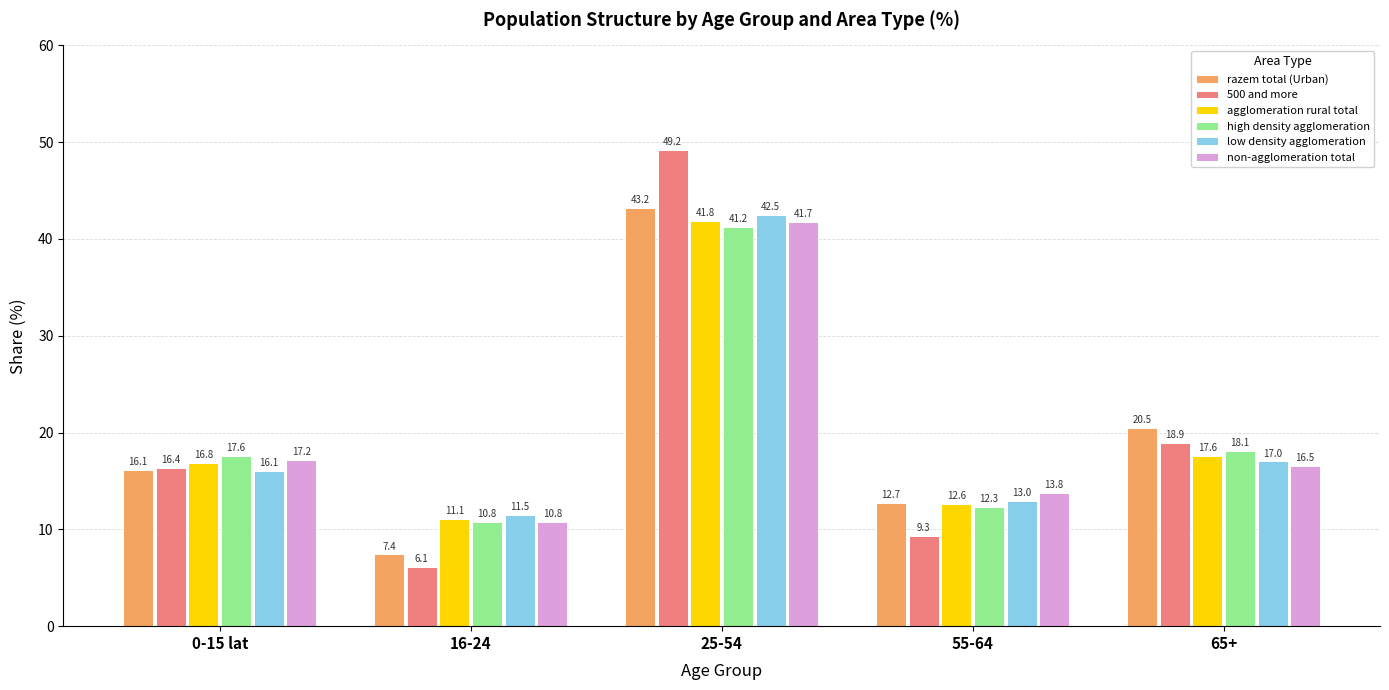

Rank the categories by low density agglomeration value from highest to lowest.

25-54, 65+, 0-15 lat, 55-64, 16-24